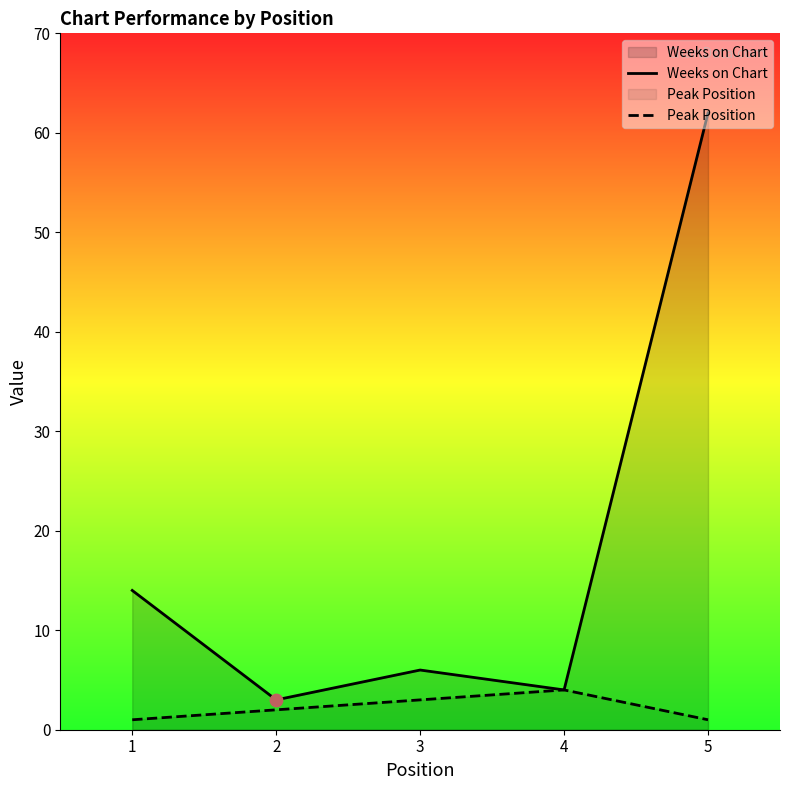

Which series has the widest spread of Y values?

Weeks on Chart